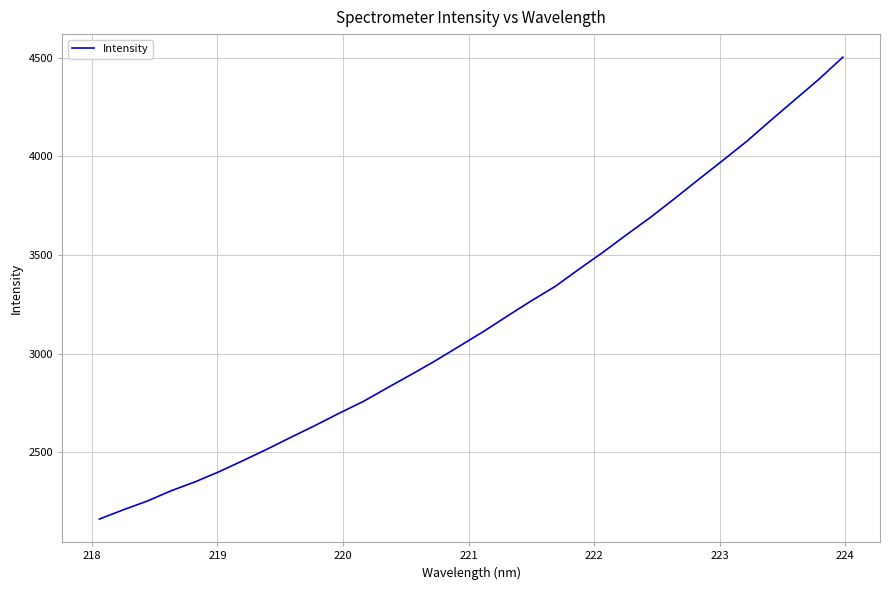

What is the maximum value shown in the chart?

4502.2